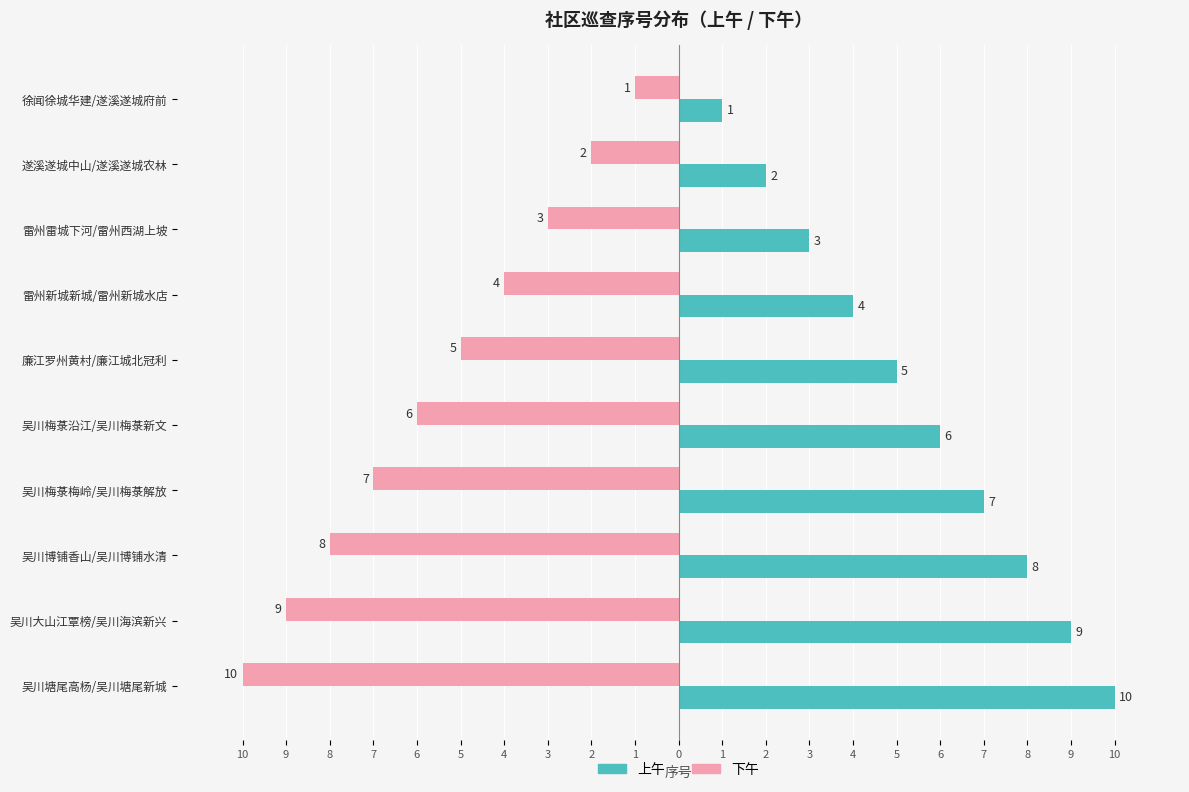

What is the sum of all 上午 values?

55